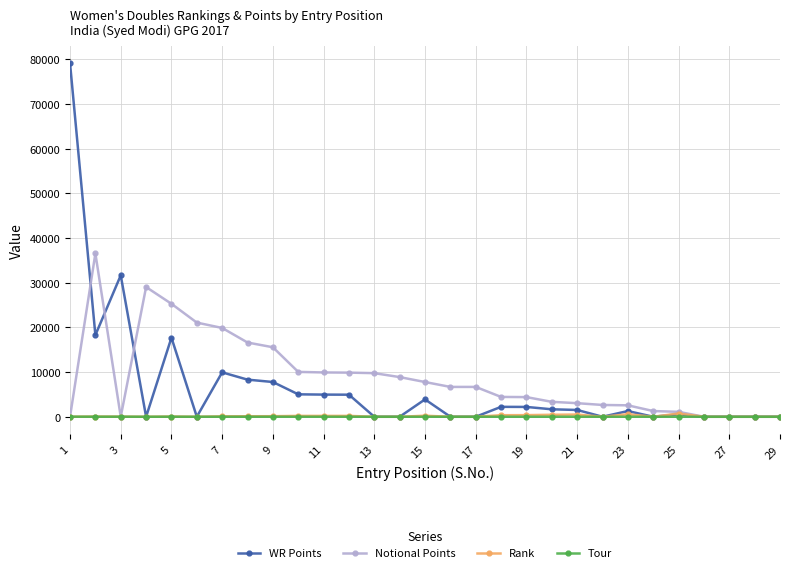

What is the greatest value displayed?

79154